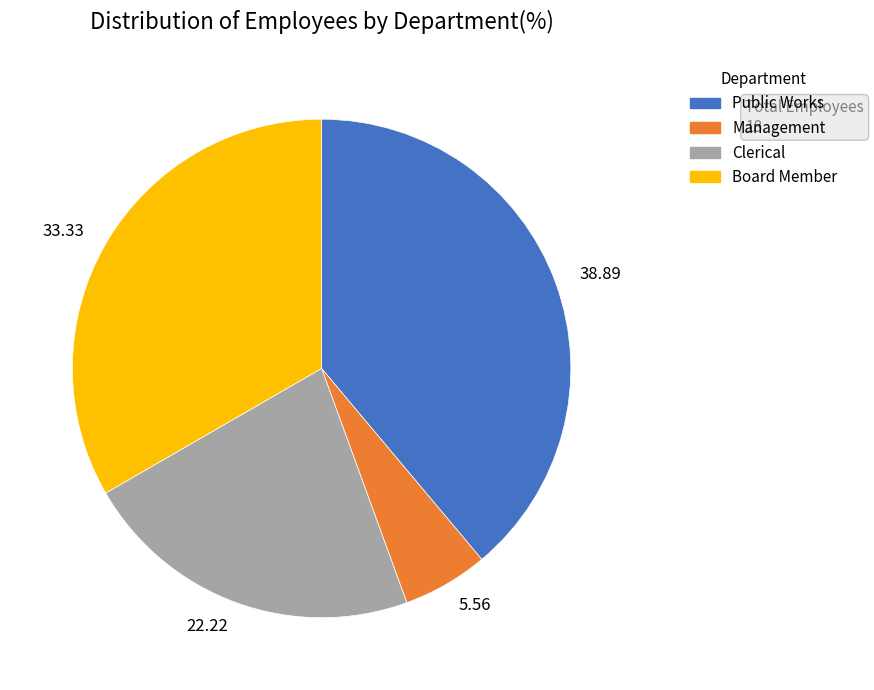

Between 33.33 and 38.89, which is larger?

38.89